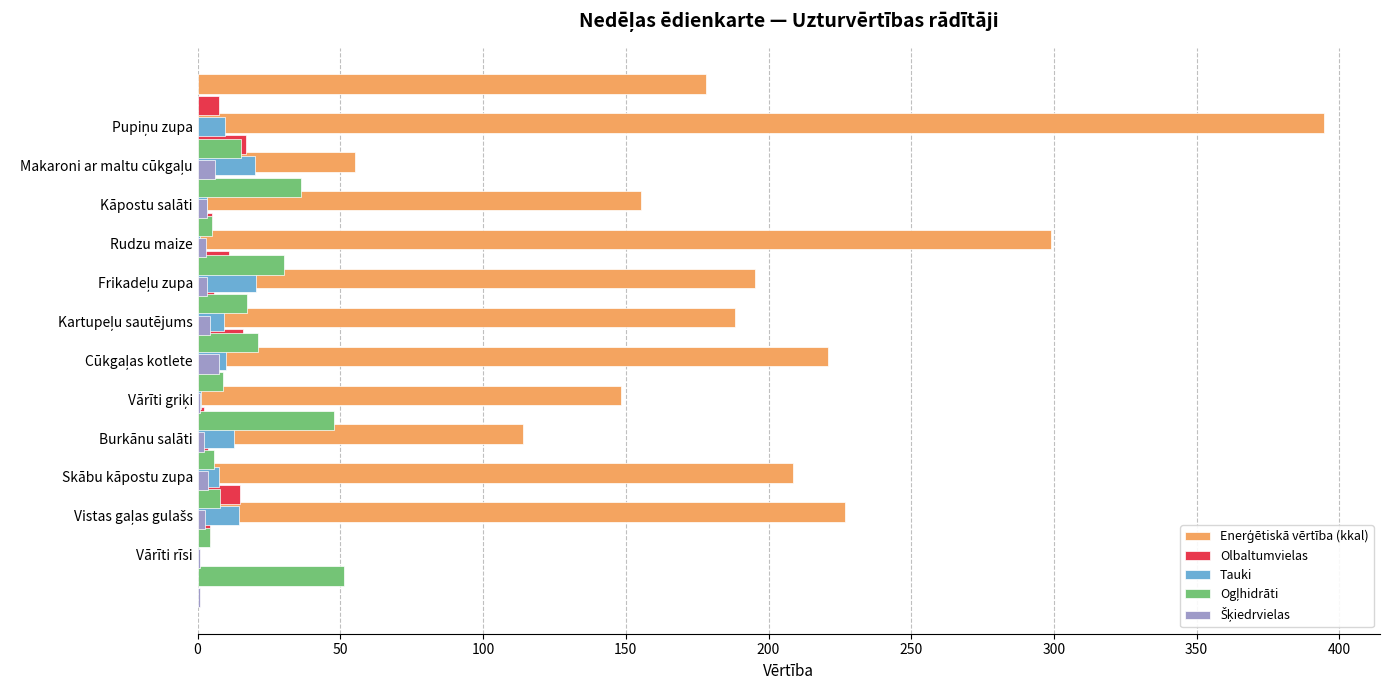

How many bars are there in total?

60